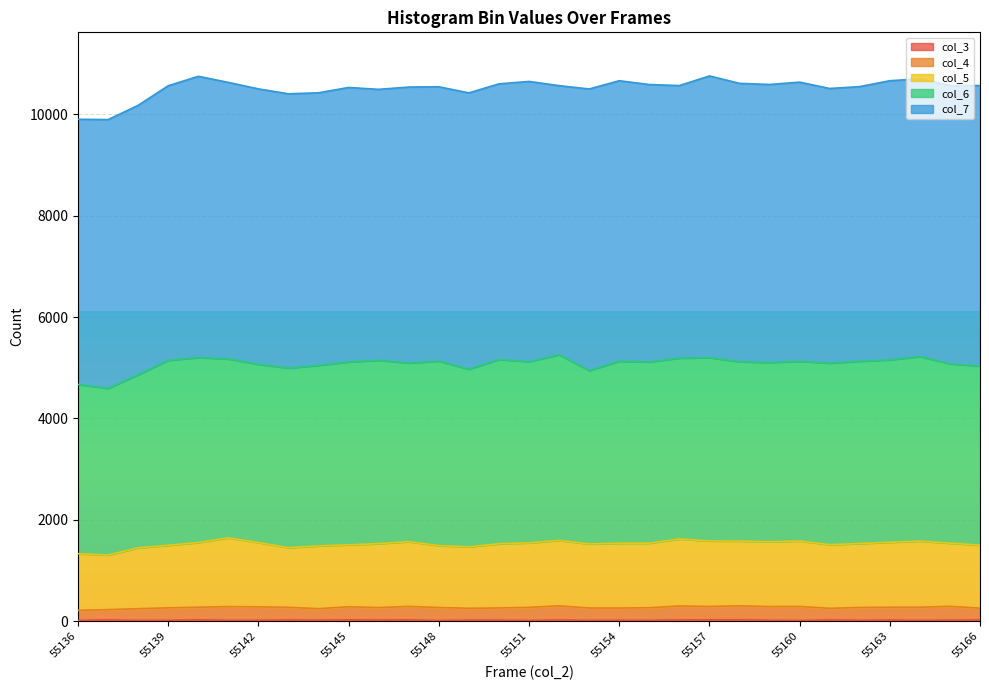

At how many categories does at least one series exceed 522?

31